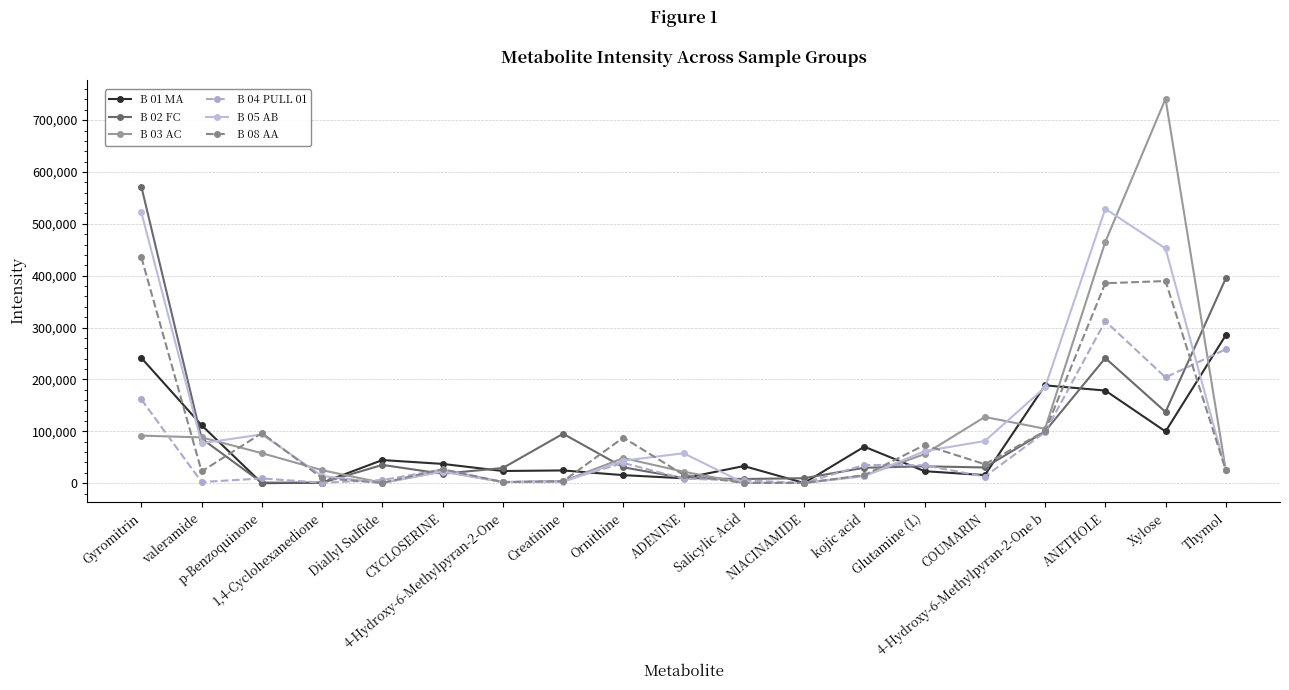

True or false: B 03 AC has more than 0 points higher than both neighbors.

True